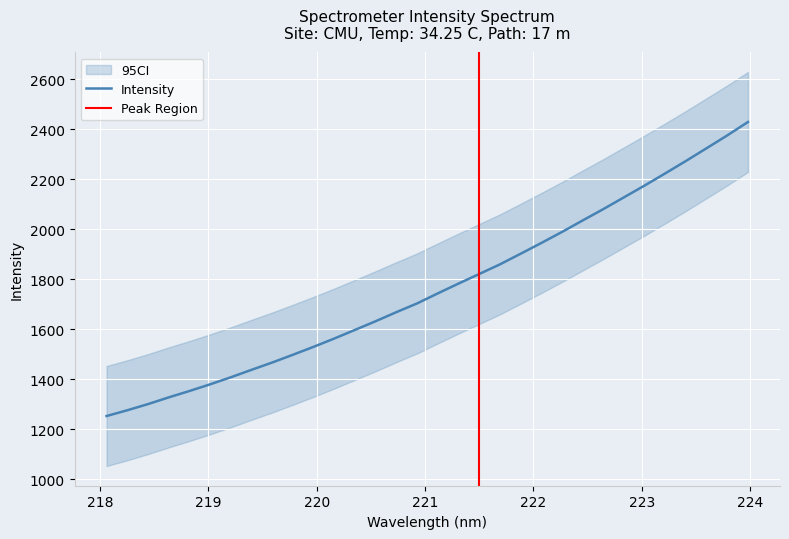

Is this an area chart (filled region under the line)?

No